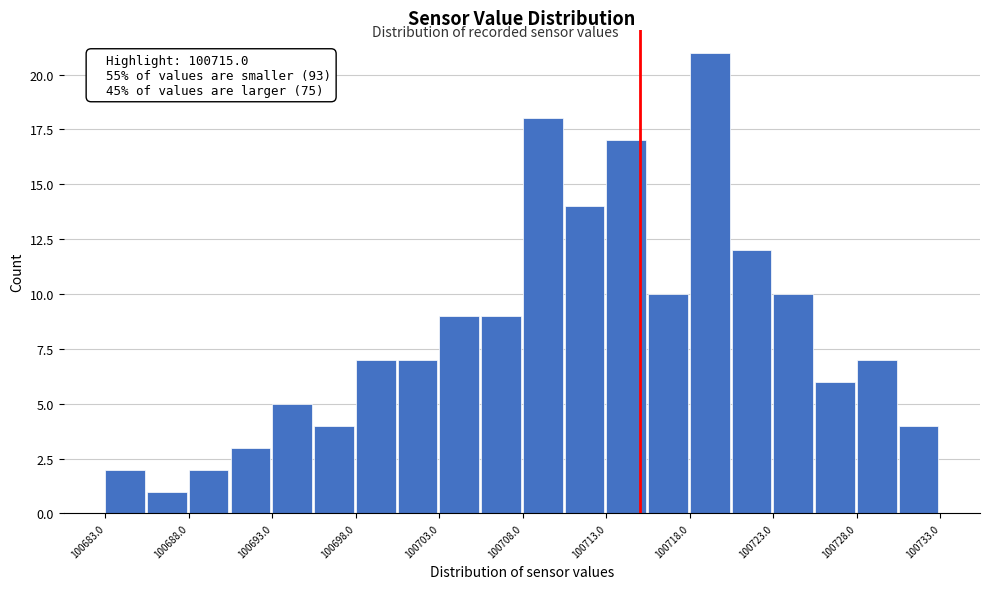

Over which range of the x-axis is the bar tallest?

100718.0 to 100720.5